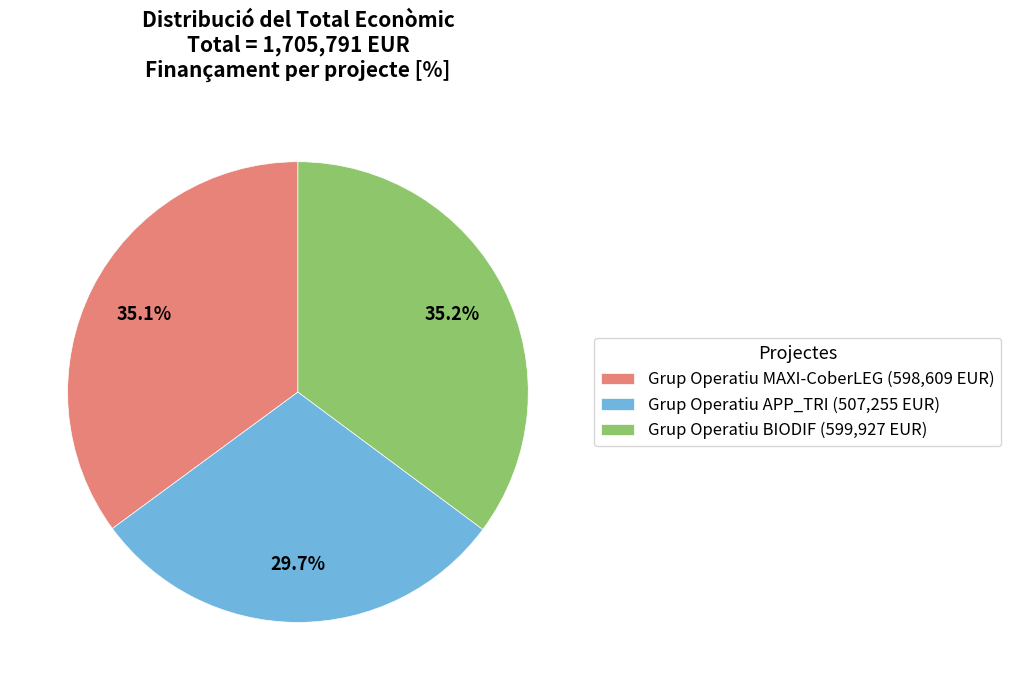

Which slice is the smallest?

Grup Operatiu APP_TRI